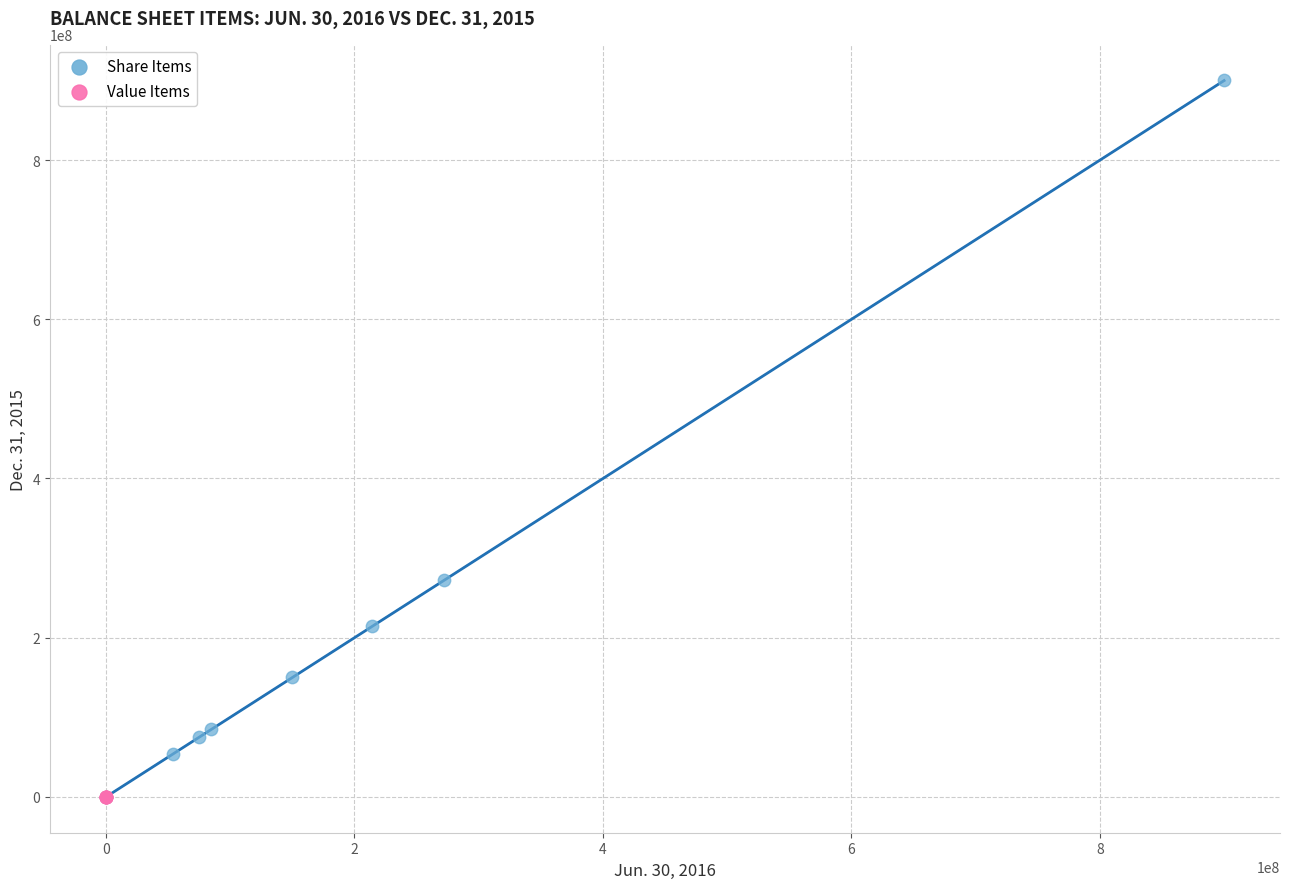

What are all the series names shown in the legend?

Share Items, Value Items